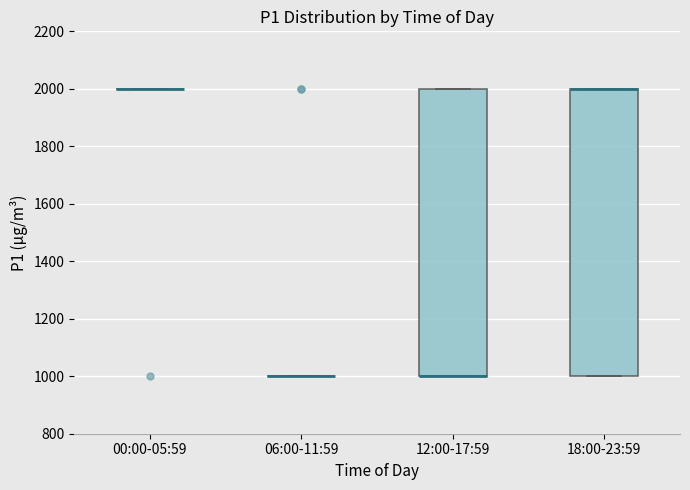

Reading left to right, read every box against the y-axis: the position of its median line, the range the box covers, and the ends of its whiskers. The values are not printed on the chart, so give them approximately, as read against the axis.

00:00-05:59: box collapsed to a line at 2000, whiskers 2000 to 2000
06:00-11:59: box collapsed to a line at 1000, whiskers 1000 to 1000
12:00-17:59: median 1000 (drawn on the box's lower edge), box 1000 to 2000, whiskers 1000 to 2000
18:00-23:59: median 2000 (drawn on the box's upper edge), box 1000 to 2000, whiskers 1000 to 2000